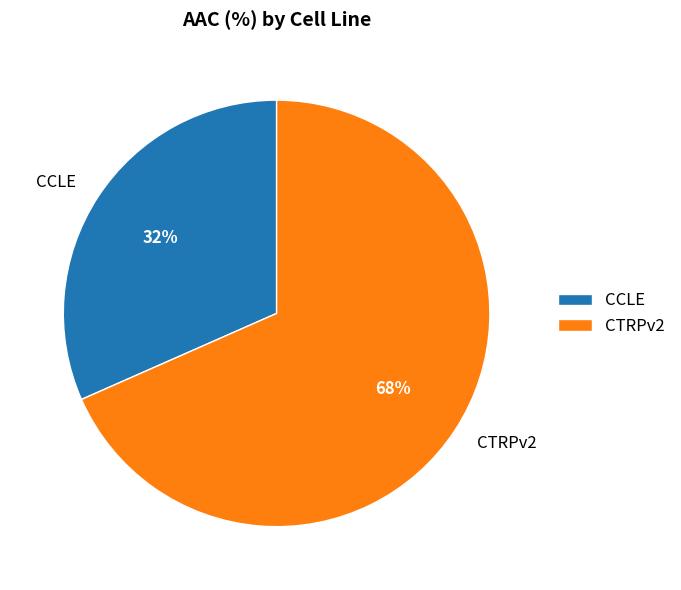

Which category has the biggest portion of the pie?

CTRPv2